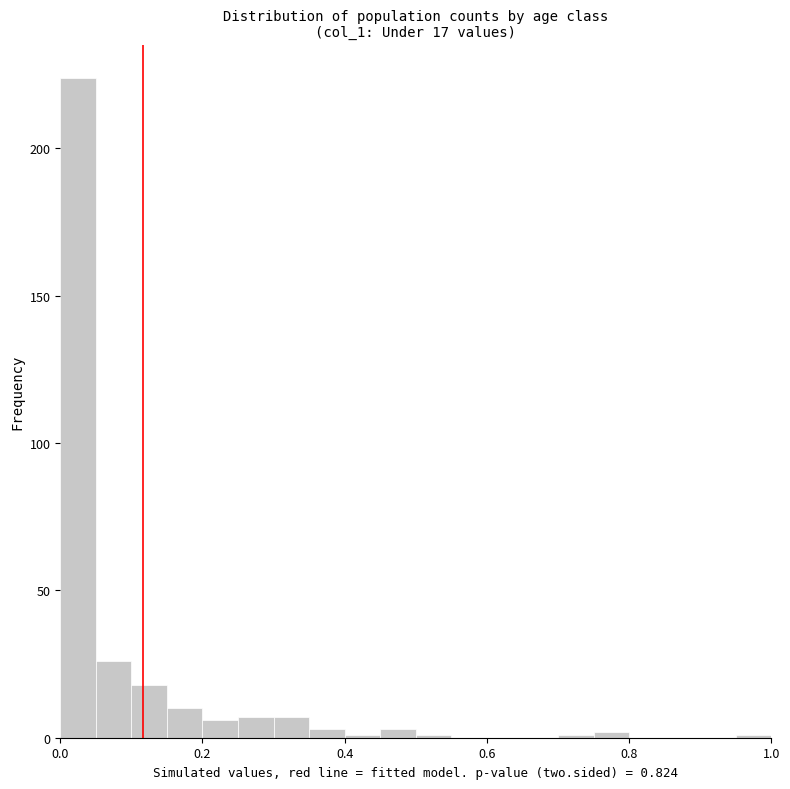

Read against the x-axis, roughly where is the centre of the tallest bar?

0.02